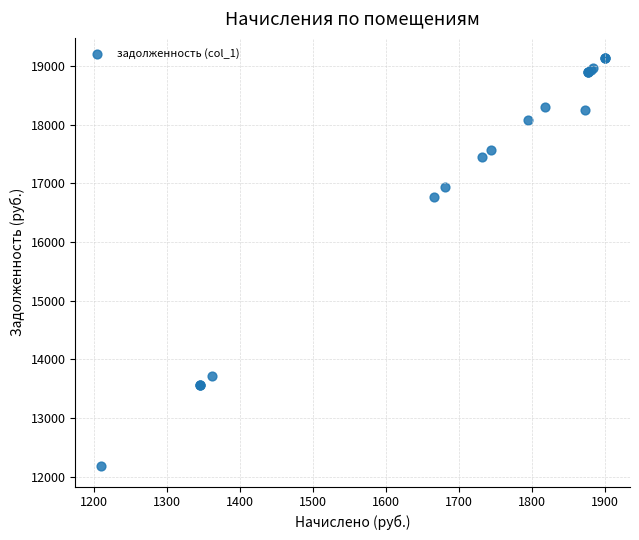

What Y value in the scatter plot is closest to 15656?

16776.0